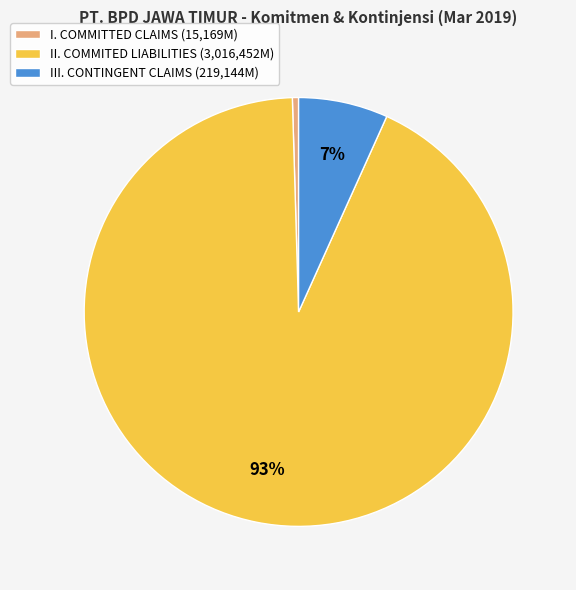

Is it true that II. COMMITED LIABILITIES is 80% of the pie?

False